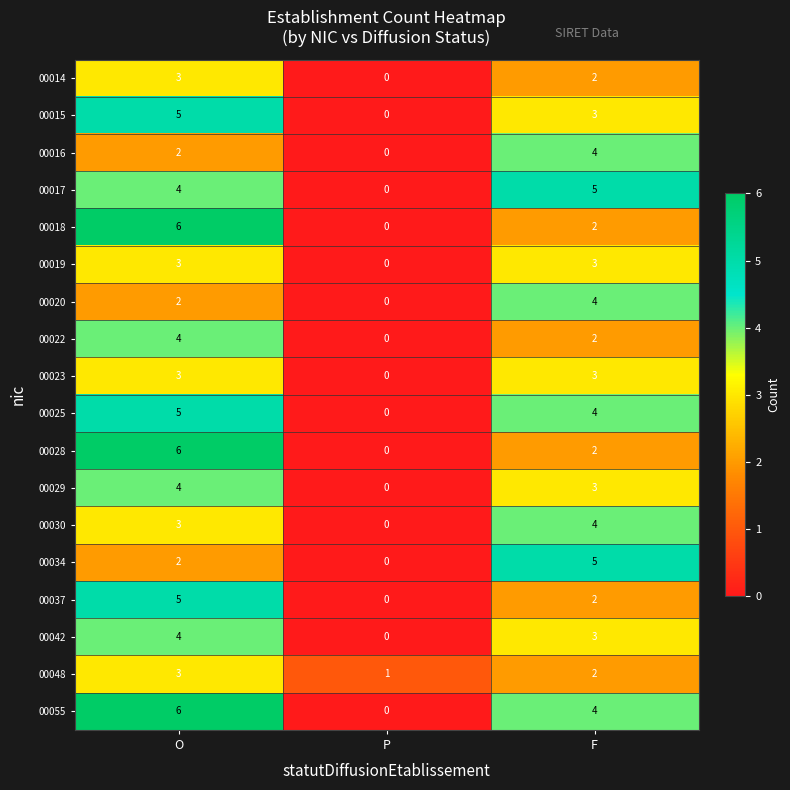

Which series has the largest total across all categories?

00055